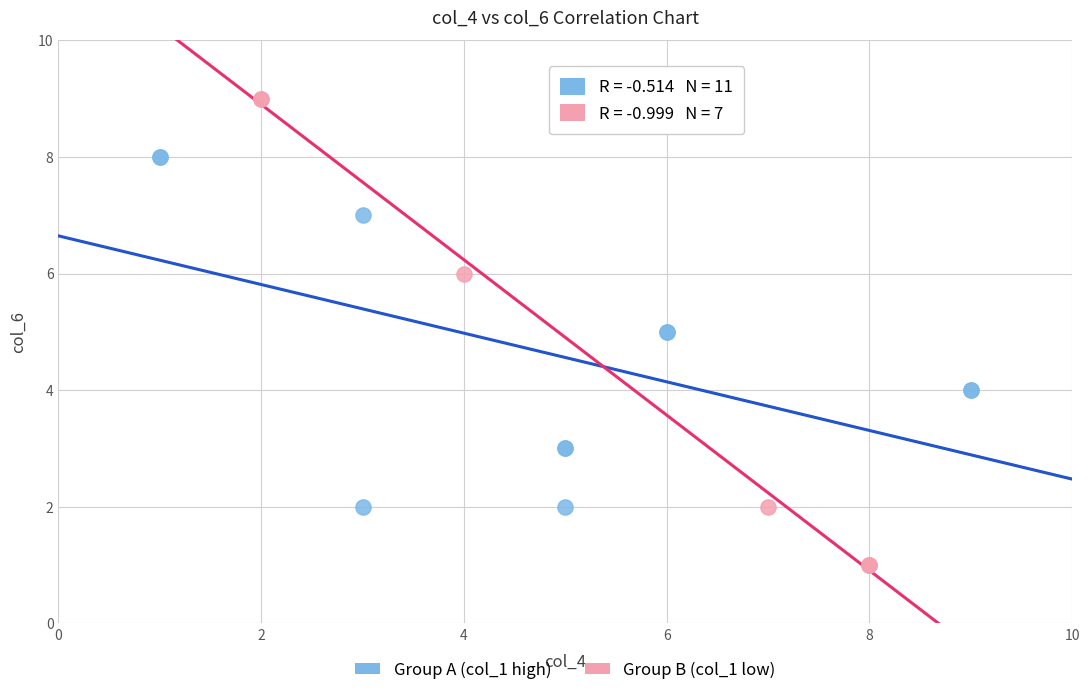

Which series contains the lowest Y value?

Group B (col_1 low)